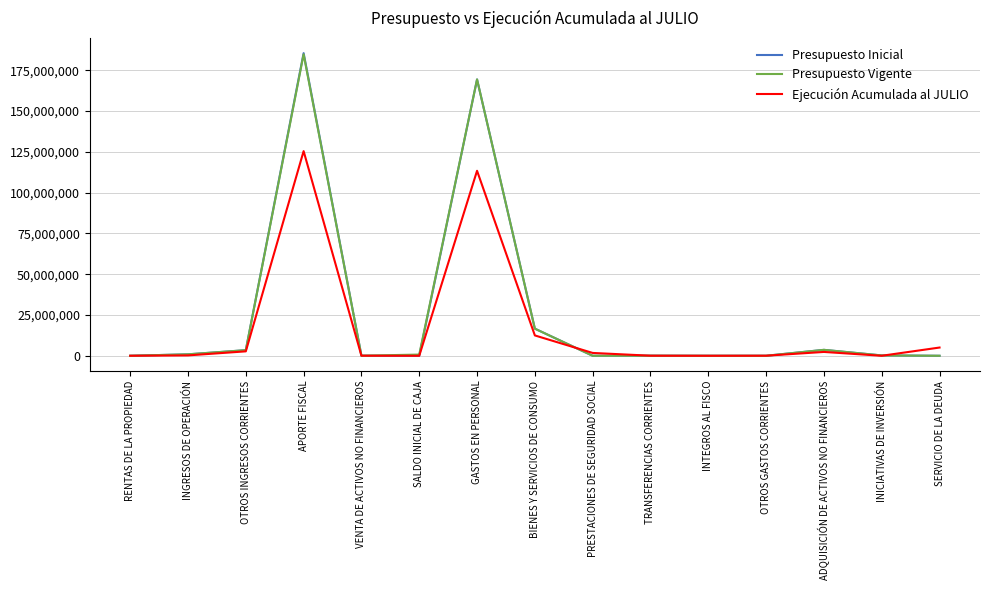

What is the maximum value shown in the chart?

185536607